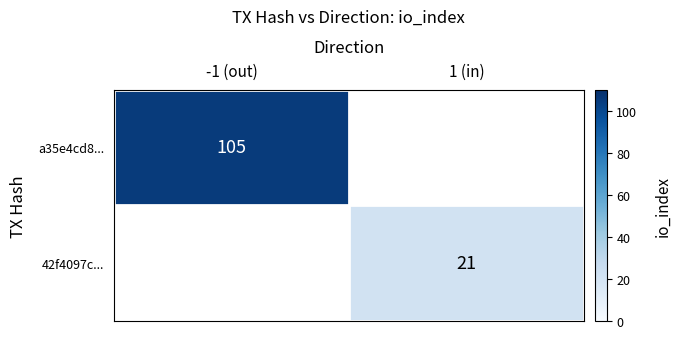

What is the greatest value displayed?

105.0